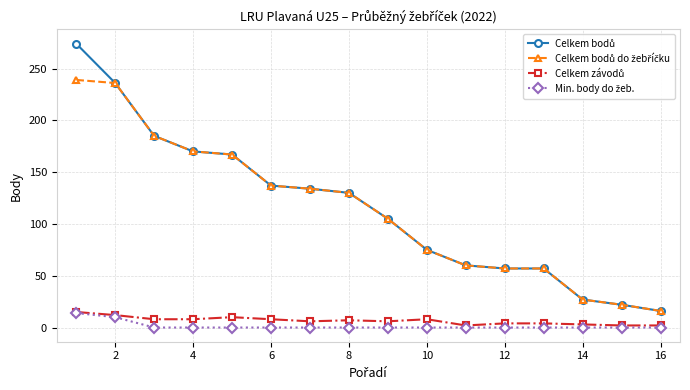

Count the number of categories in the chart.

16